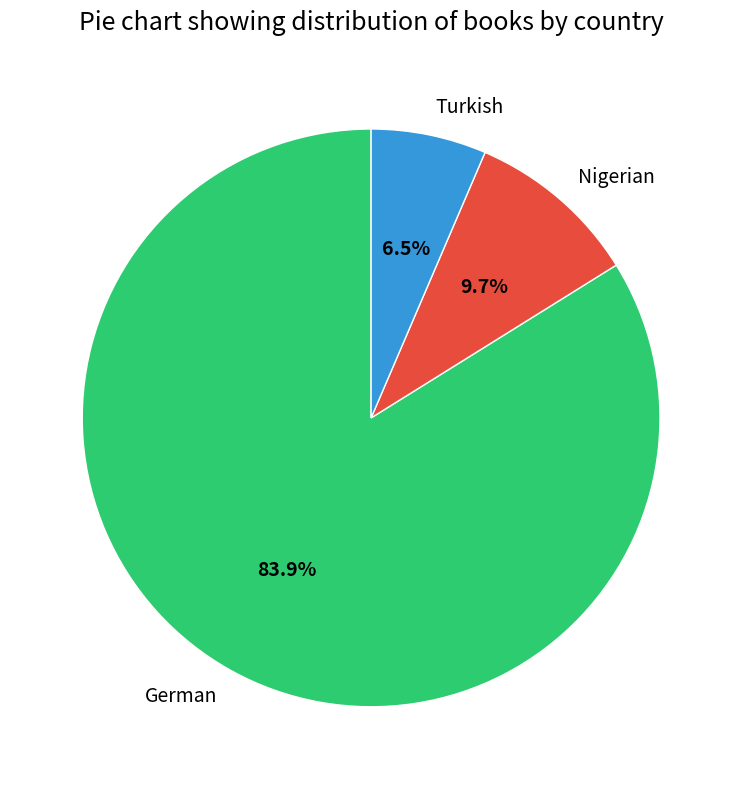

To the nearest percent, what portion does Nigerian represent?

10%